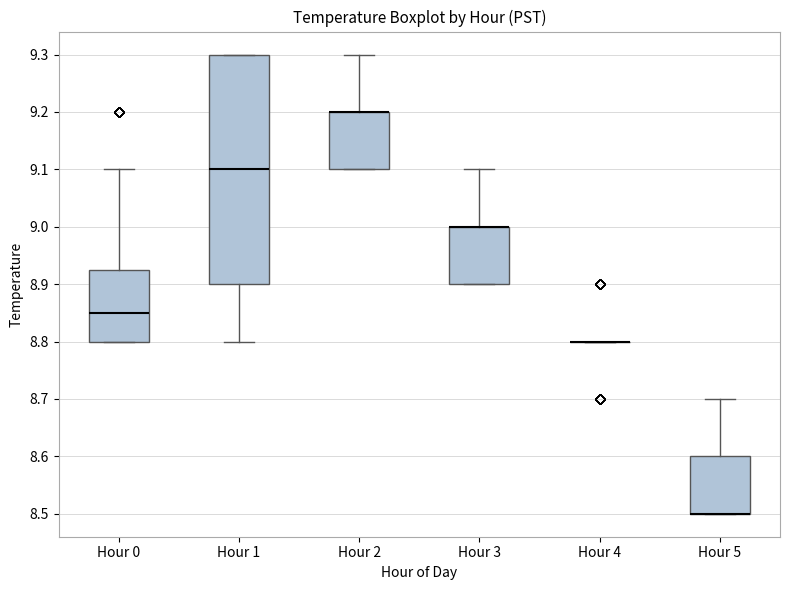

Reading left to right, transcribe this box plot: for each box, give where its median line is, the range the box spans, and where its two whiskers end, as read against the y-axis. The values are not printed on the chart, so give them approximately, as read against the axis.

Hour 0: median 8.85, box 8.80 to 8.93, whiskers 8.80 to 9.10
Hour 1: median 9.10, box 8.90 to 9.30, whiskers 8.80 to 9.30
Hour 2: median 9.20 (drawn on the box's upper edge), box 9.10 to 9.20, whiskers 9.10 to 9.30
Hour 3: median 9.00 (drawn on the box's upper edge), box 8.90 to 9.00, whiskers 8.90 to 9.10
Hour 4: box collapsed to a line at 8.80, whiskers 8.80 to 8.80
Hour 5: median 8.50 (drawn on the box's lower edge), box 8.50 to 8.60, whiskers 8.50 to 8.70